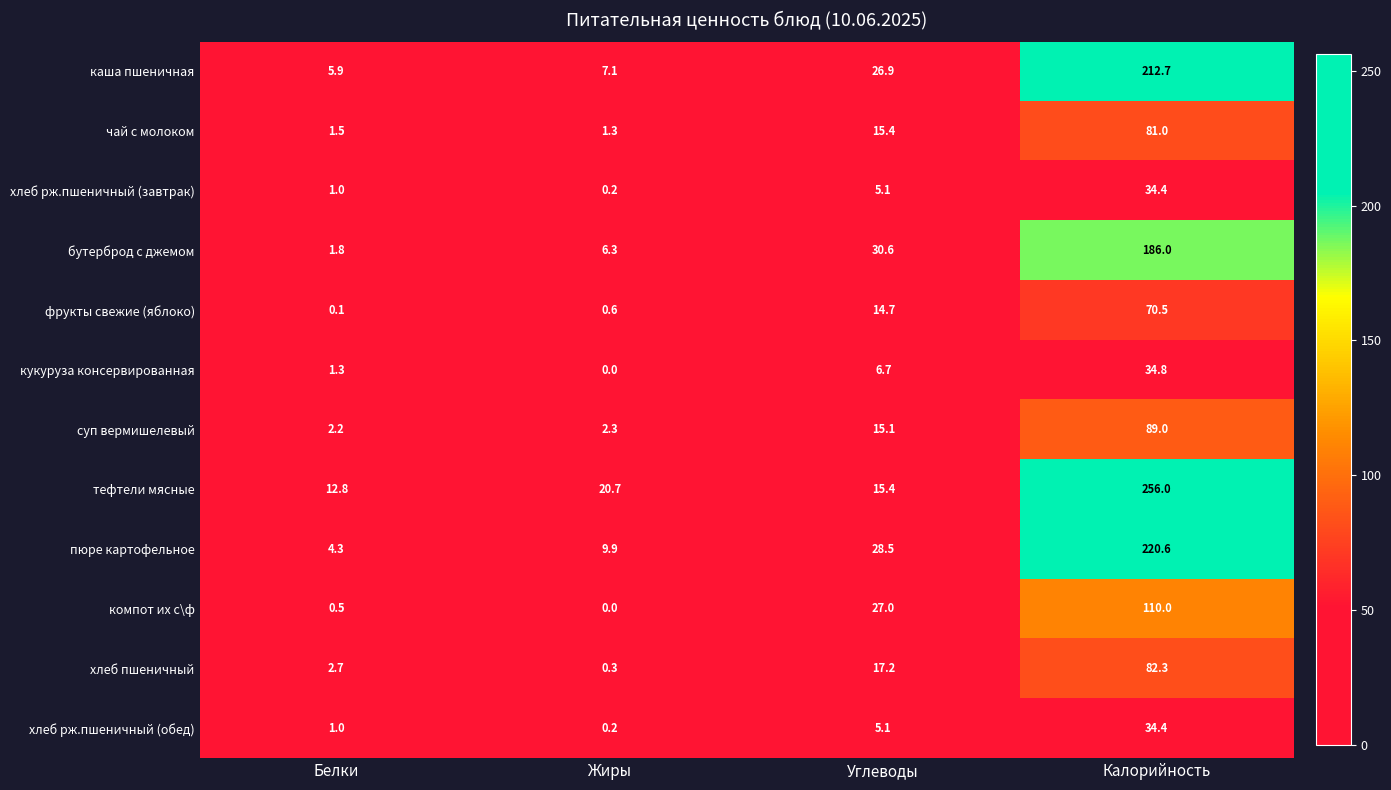

What is the greatest value displayed?

256.0